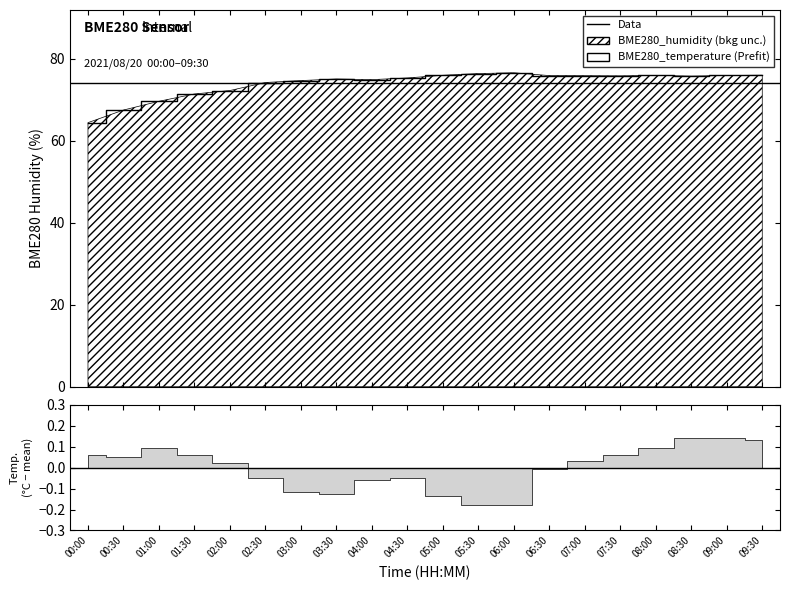

Count the number of categories in the chart.

20